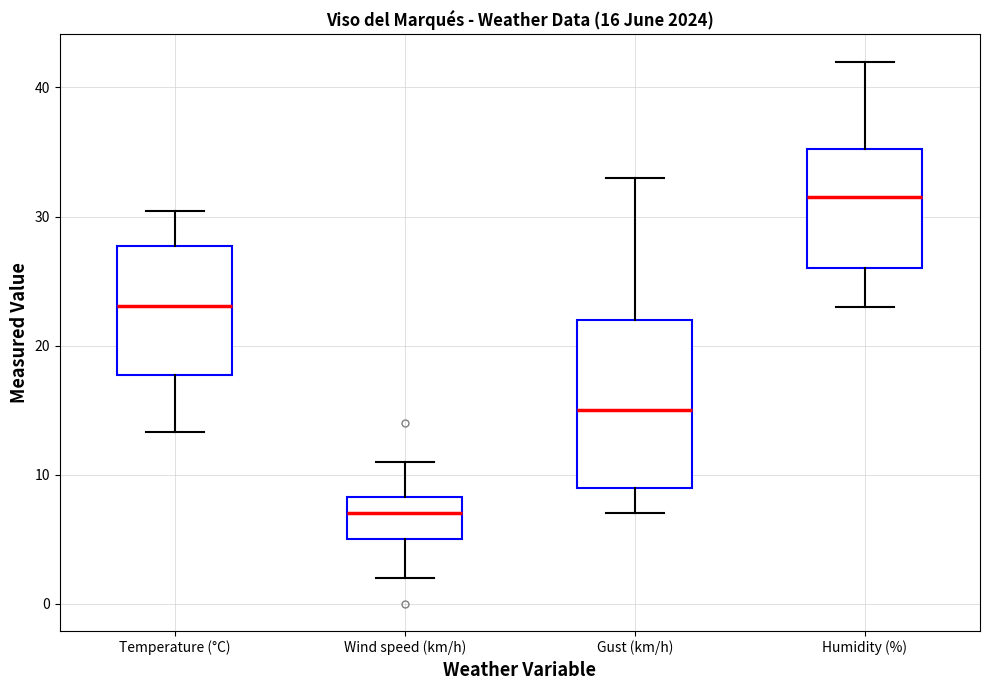

Which box has the lowest median line?

Wind speed (km/h)